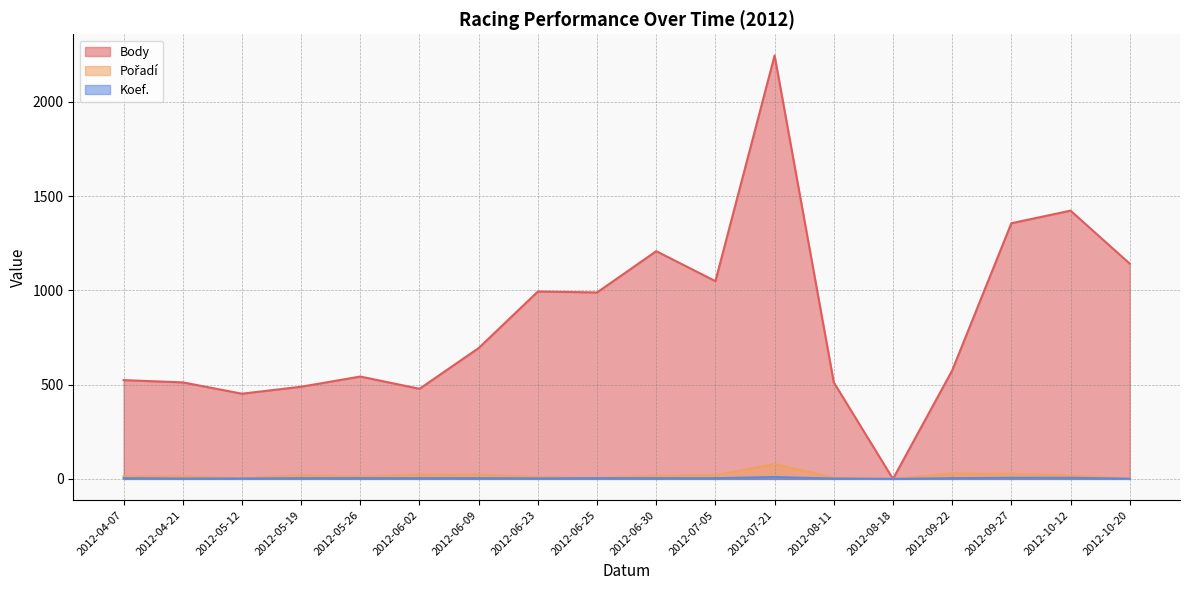

Where is the first local minimum for Body?

2012-05-12